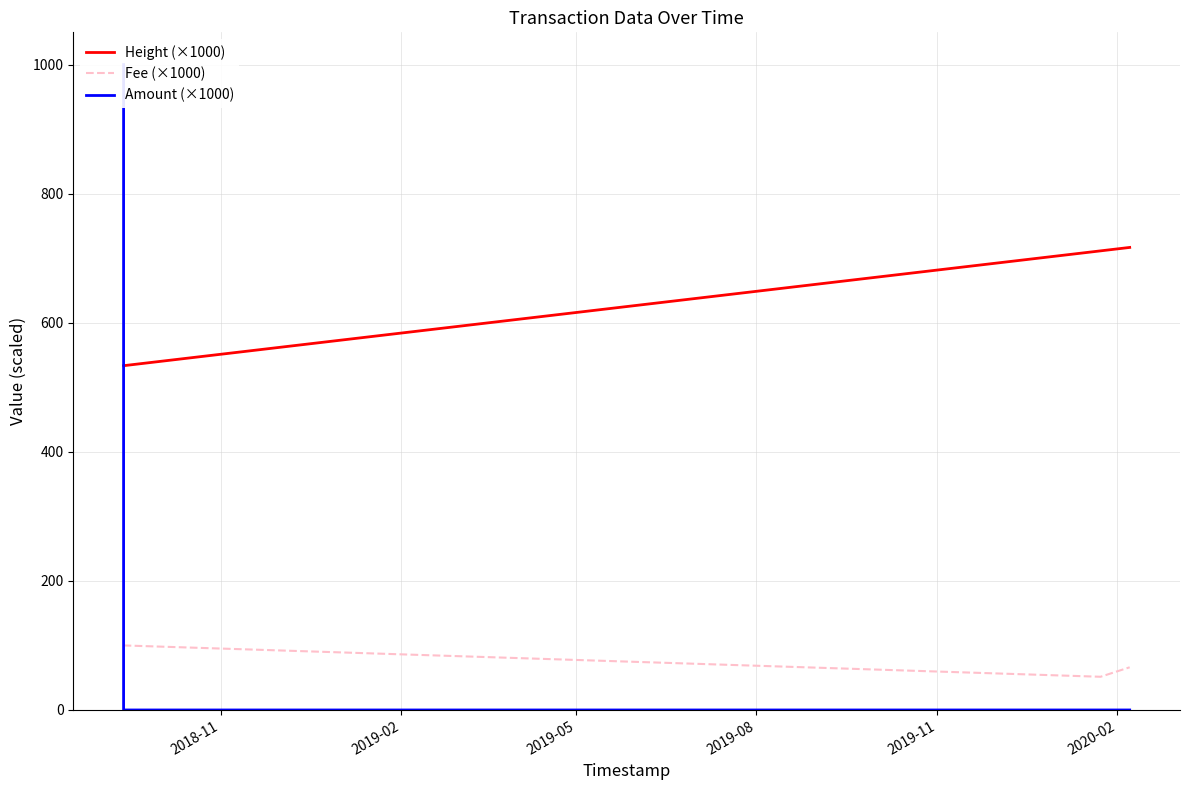

What is the minimum value for Height (×1000)?

533.5